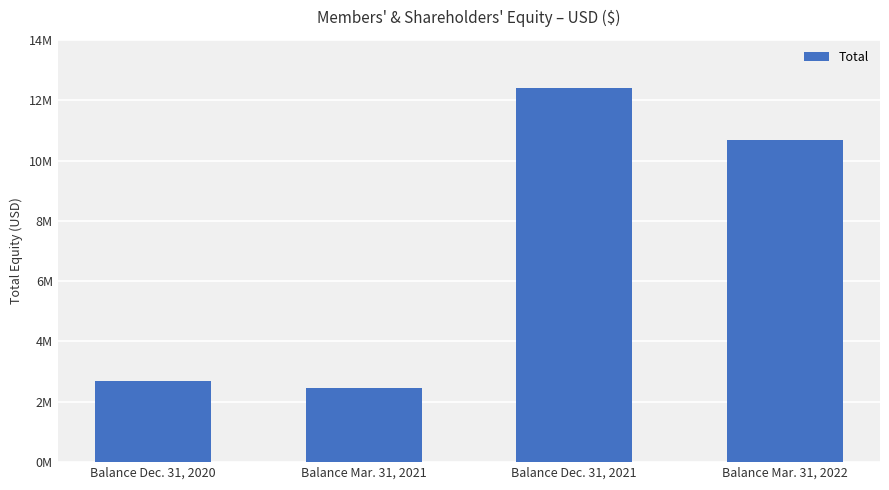

What is the change in value from Balance Dec. 31, 2021 to Balance Mar. 31, 2022?

-1720969